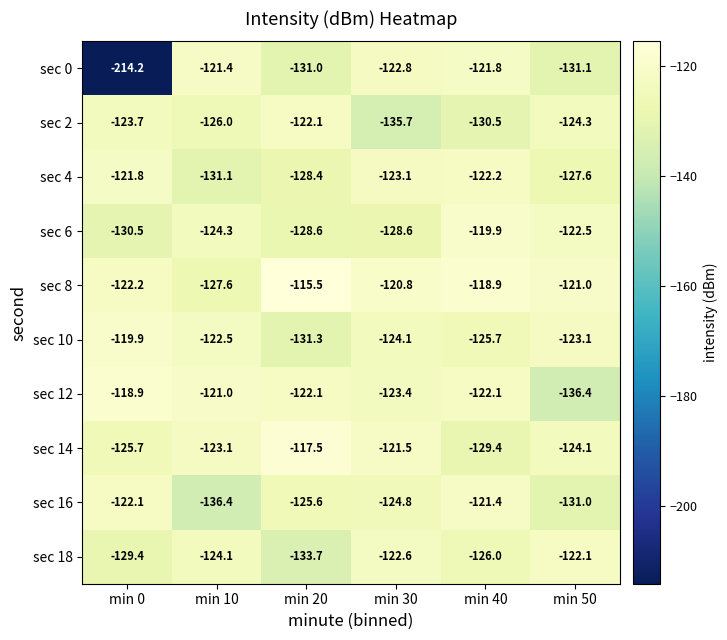

How many data points does each series have?

6